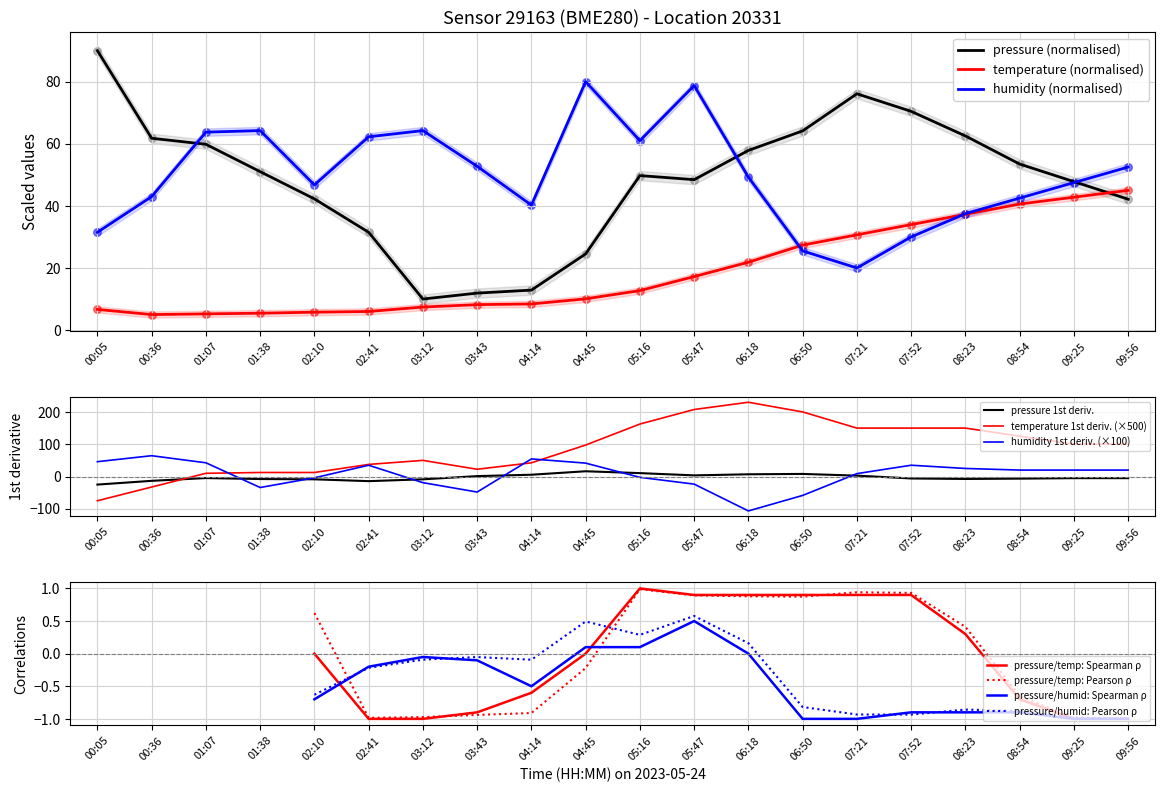

Is the value of temperature at 07:52 greater than the value of humidity at 08:23?

No